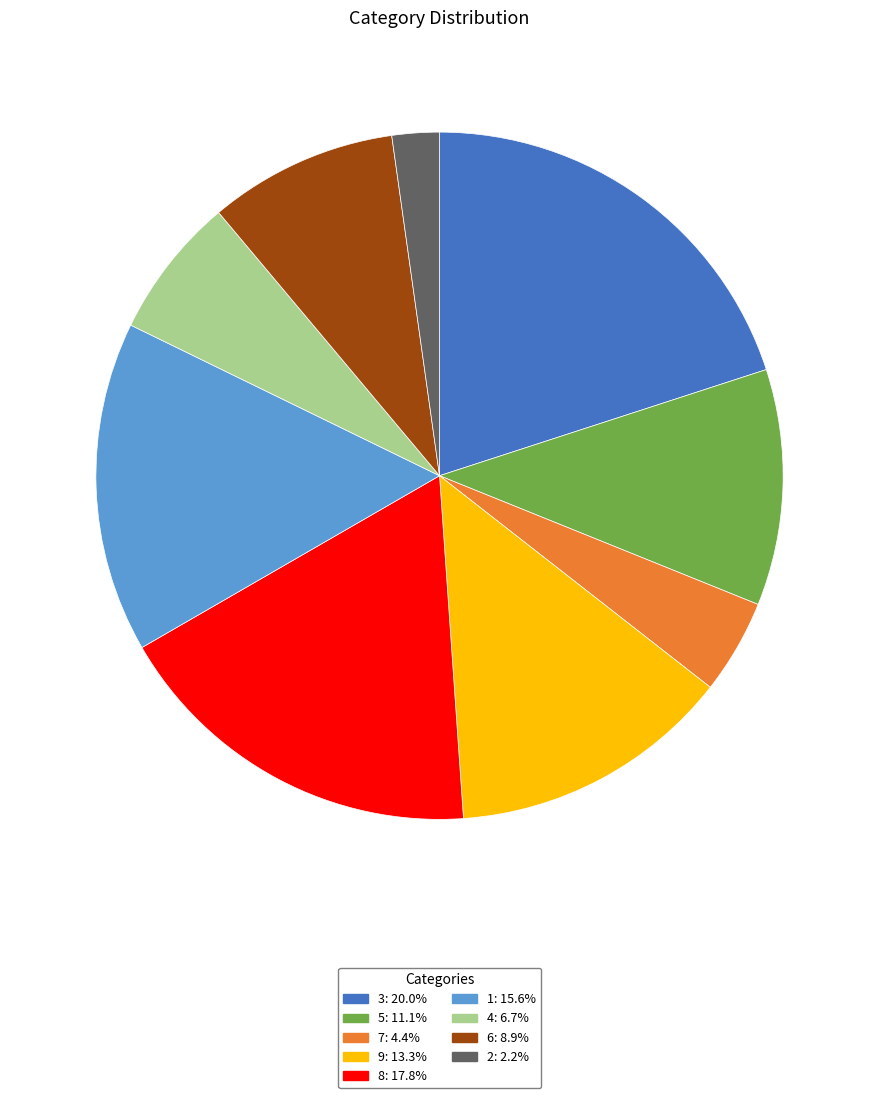

Rank the categories by value from highest to lowest.

3, 8, 1, 9, 5, 6, 4, 7, 2